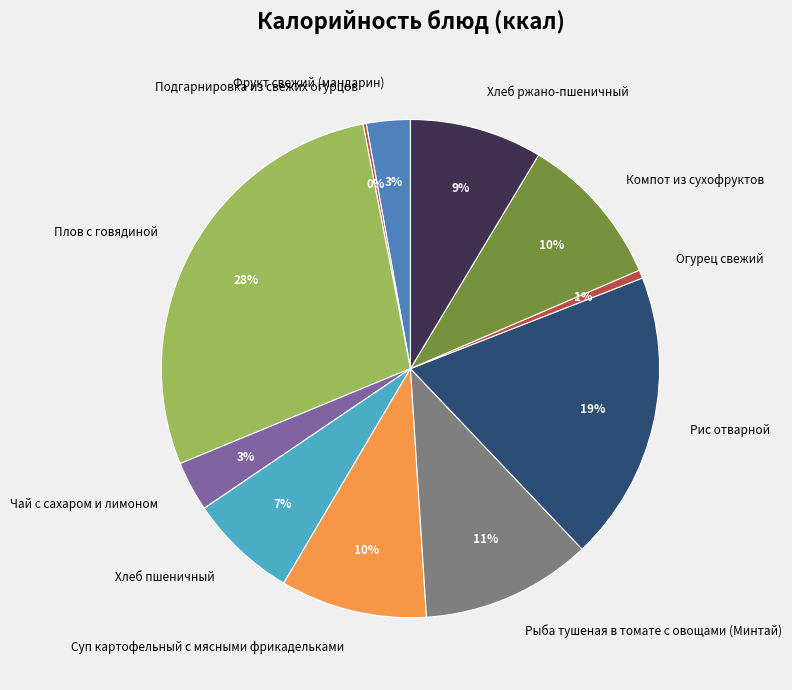

Do Компот из сухофруктов and Хлеб пшеничный together represent more than half of the pie?

No